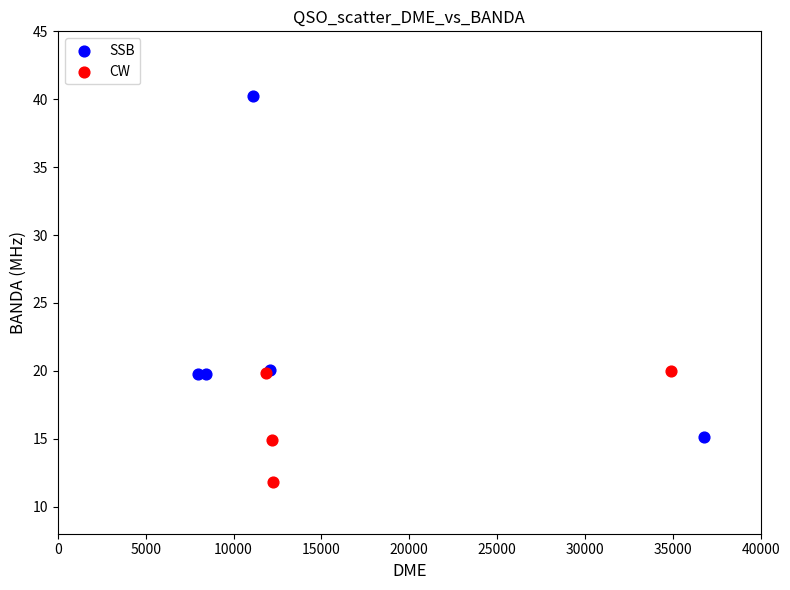

Which series has the largest Y range (max minus min)?

SSB